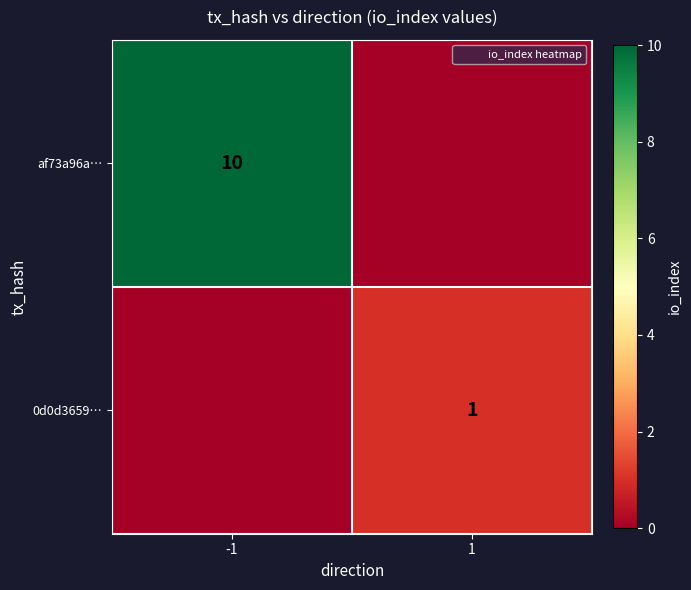

At 1, list the series in order from largest to smallest.

0d0d3659…, af73a96a…